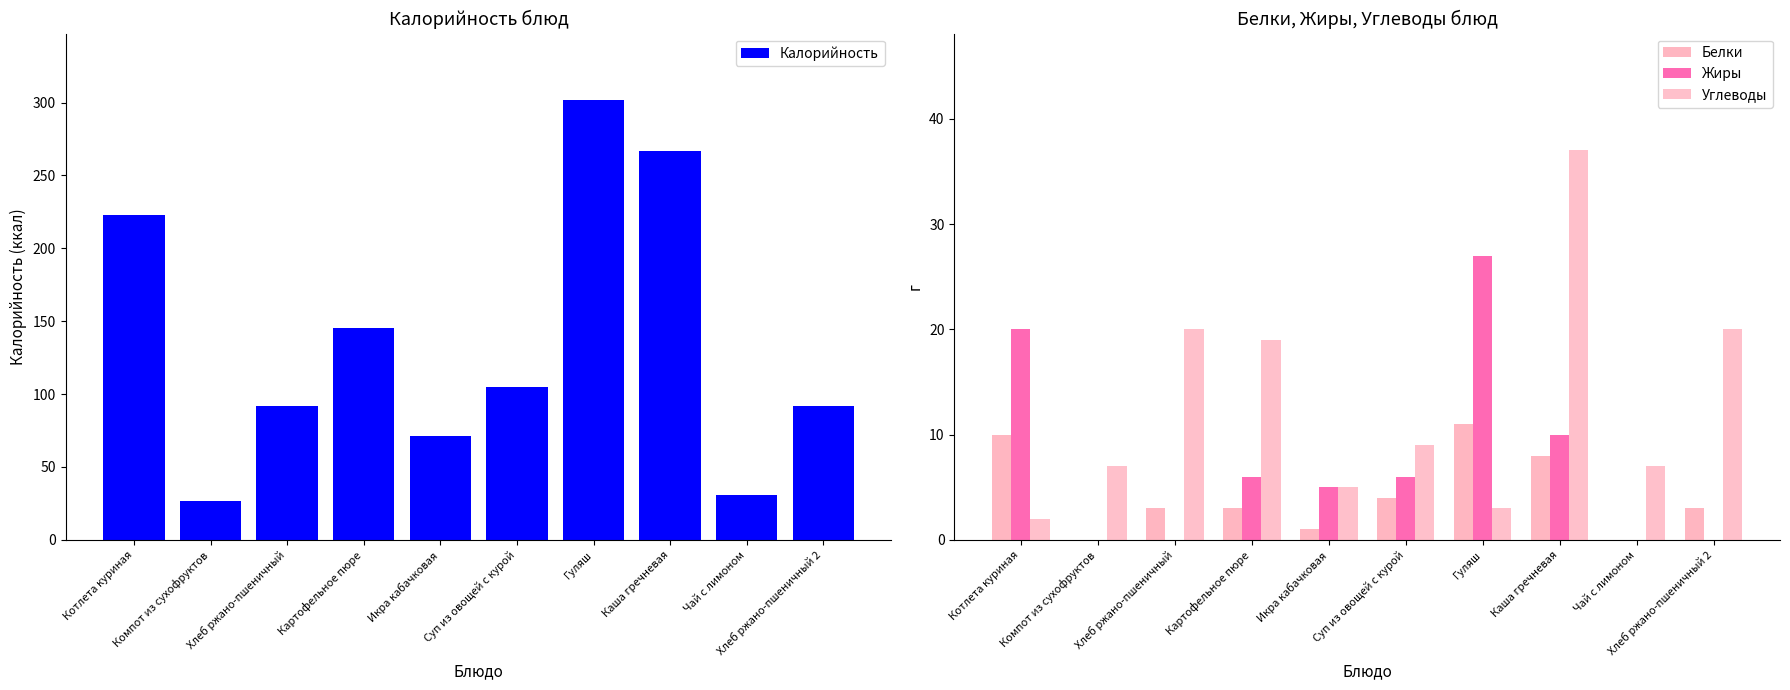

Which series has the largest total across all categories?

Калорийность